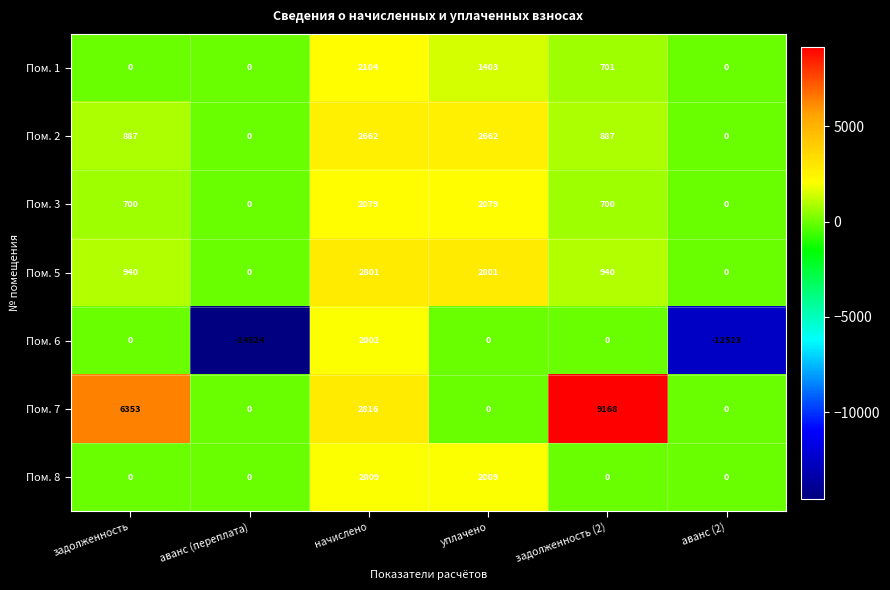

At which label does Пом. 7 first exceed 2816?

задолженность